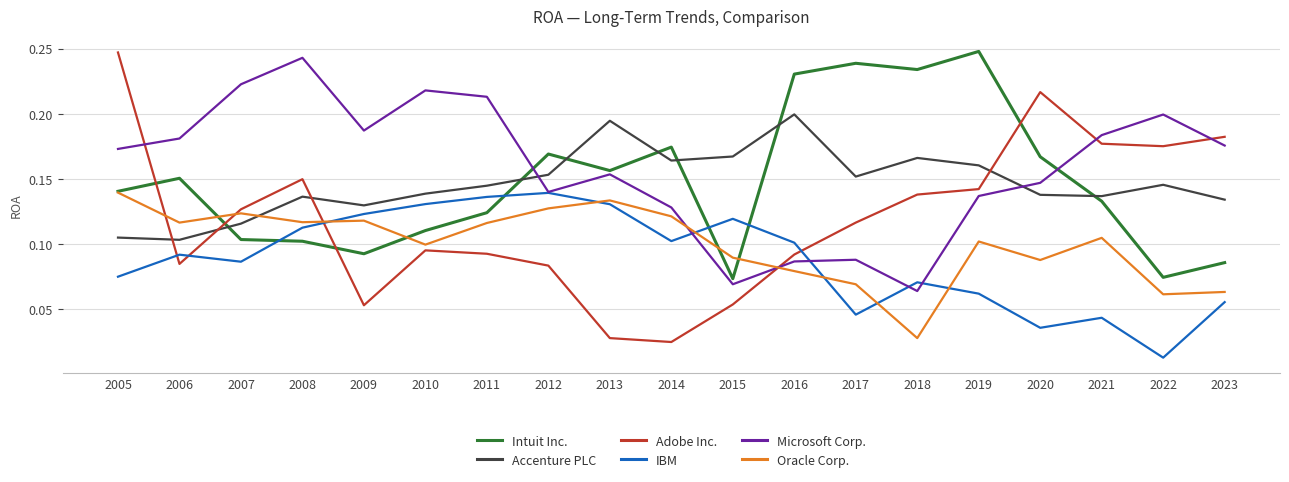

How many times do Oracle Corp. and Microsoft Corp. cross each other?

2